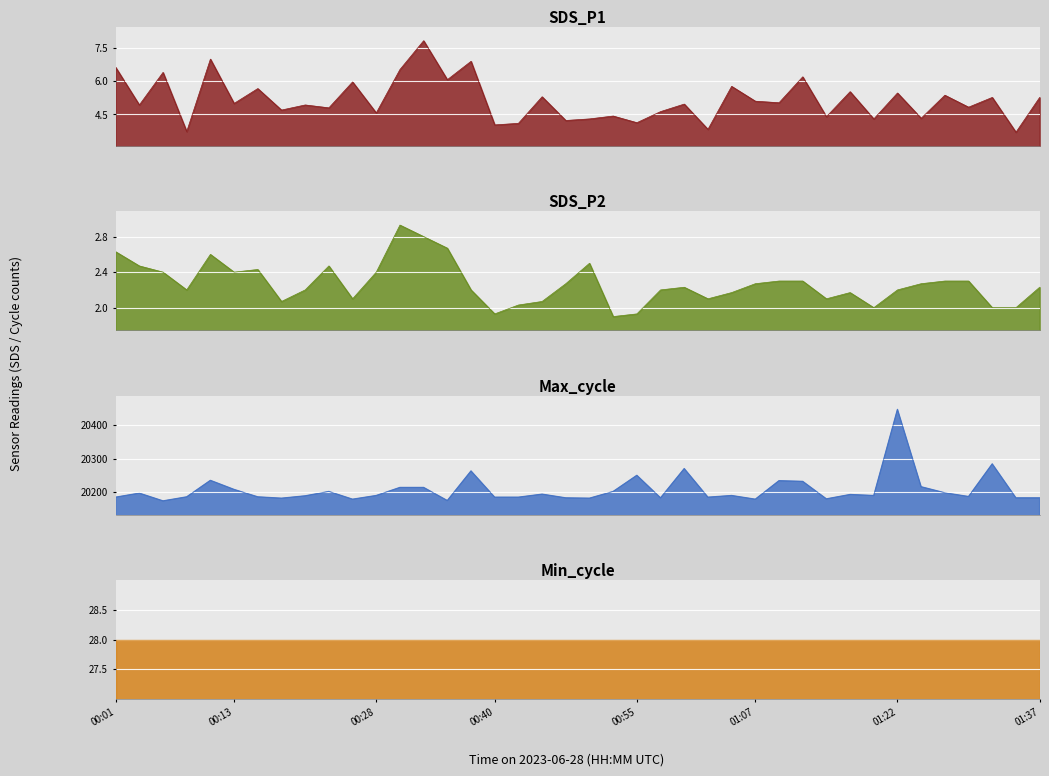

How many categories are shown in the chart?

40